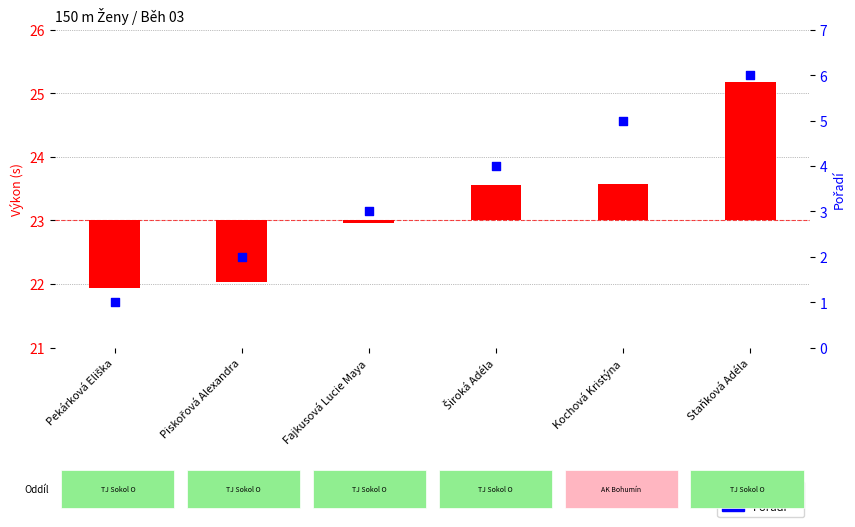

What are all the series names shown in the legend?

Výkon (s), Pořadí